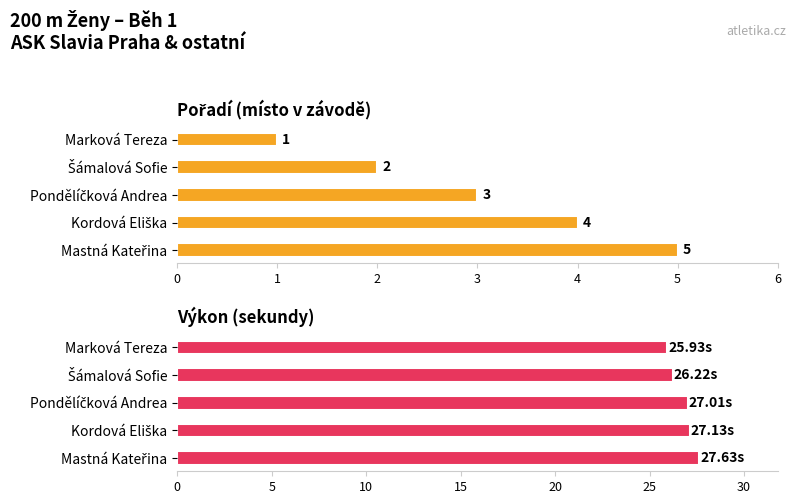

How many values in the Výkon series are below 27?

2